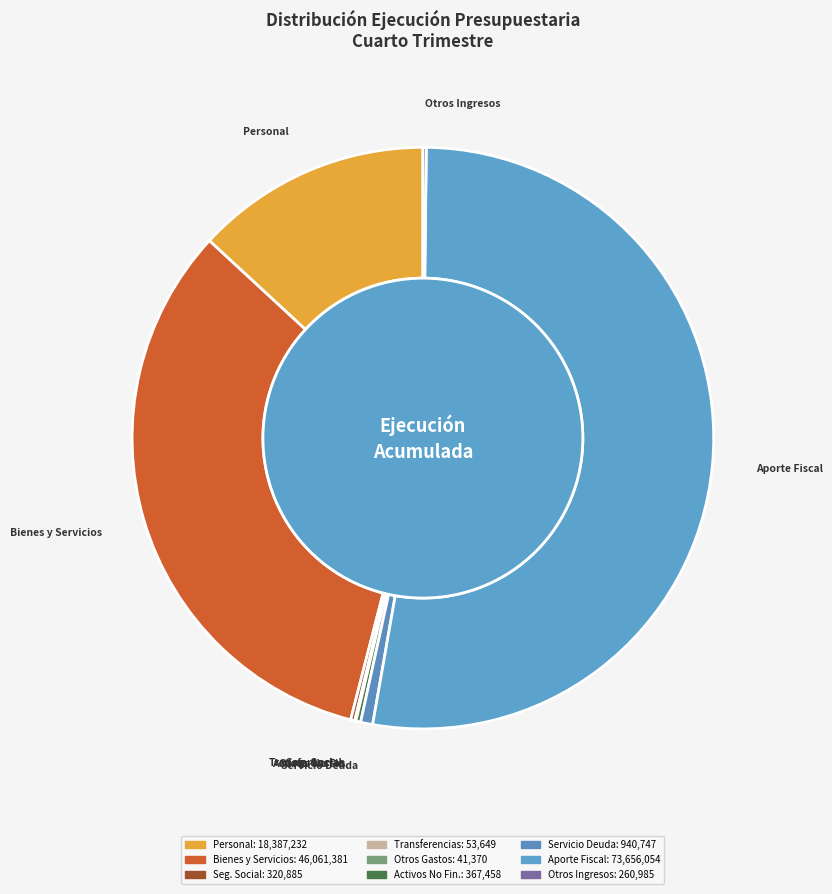

How many segments does this pie chart have?

9